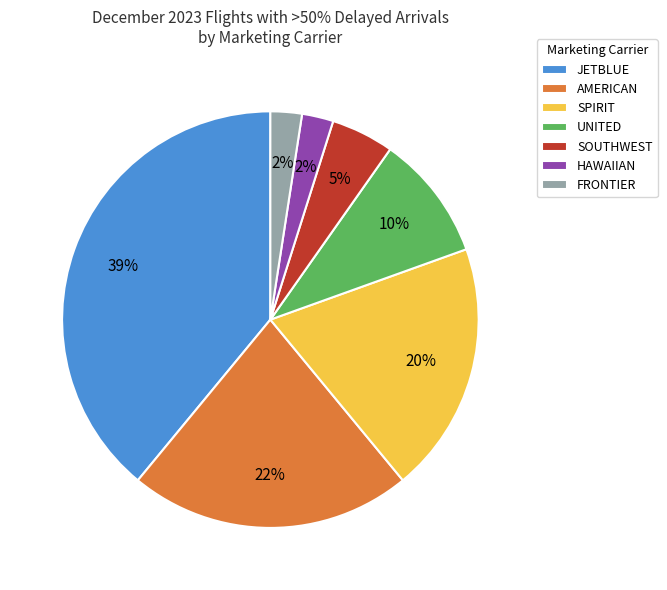

To the nearest percent, what portion does JETBLUE represent?

39%